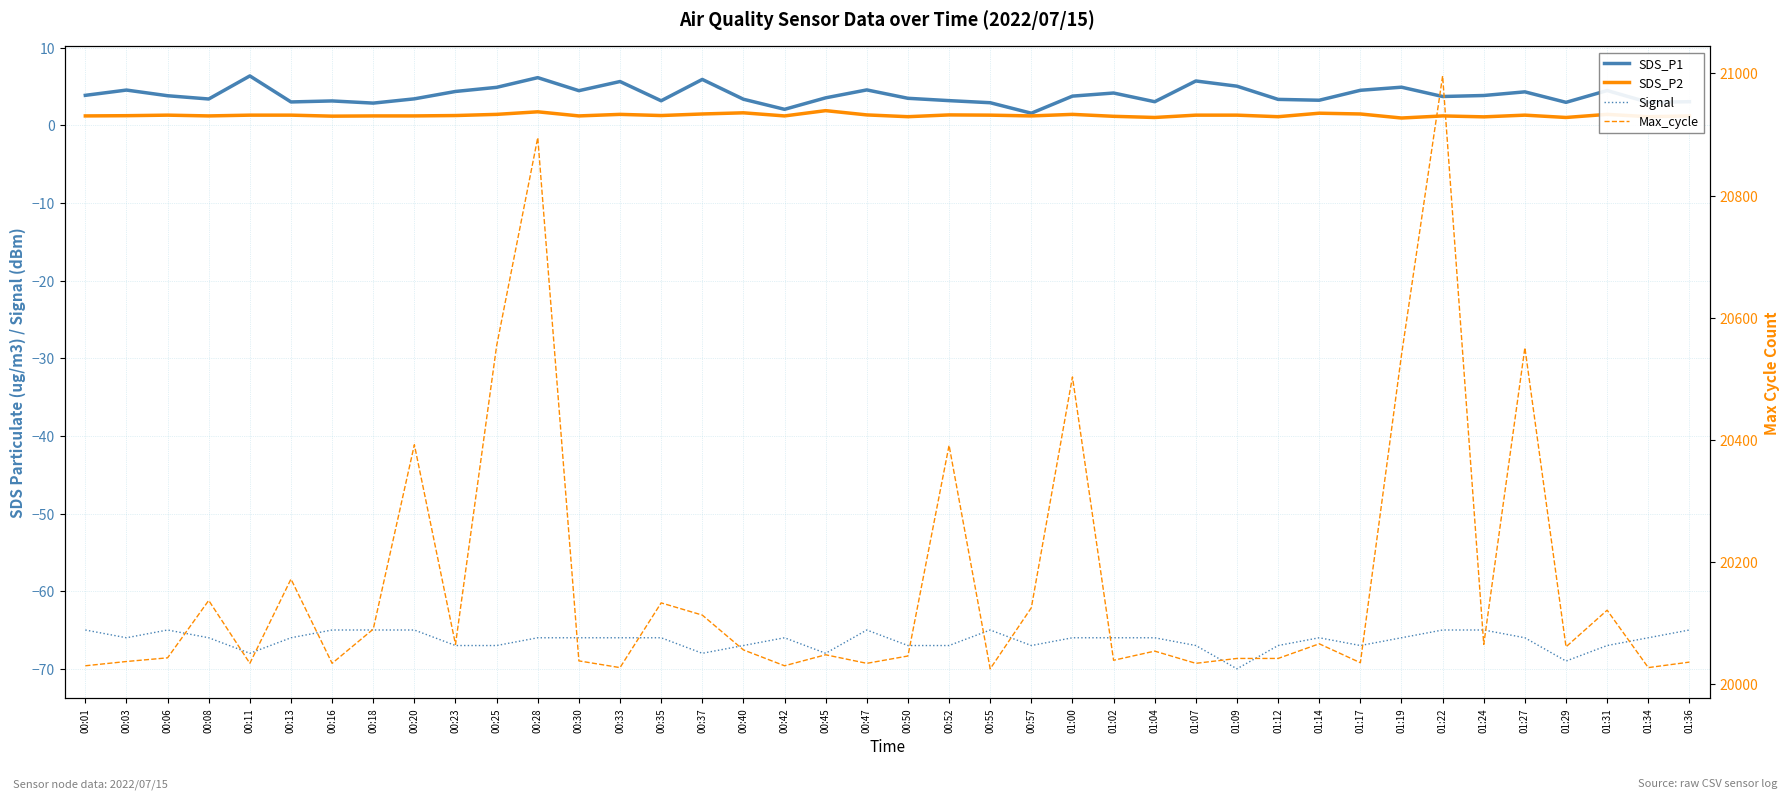

What is the difference between the second highest and minimum values in the SDS_P1 series?

4.6